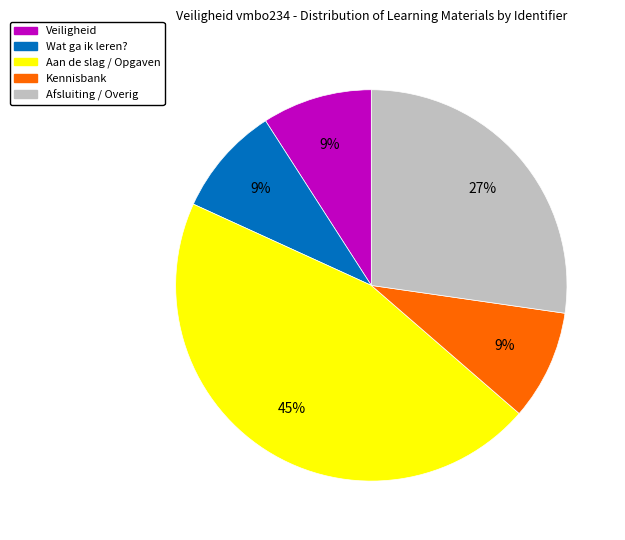

Does any single category account for the majority?

No